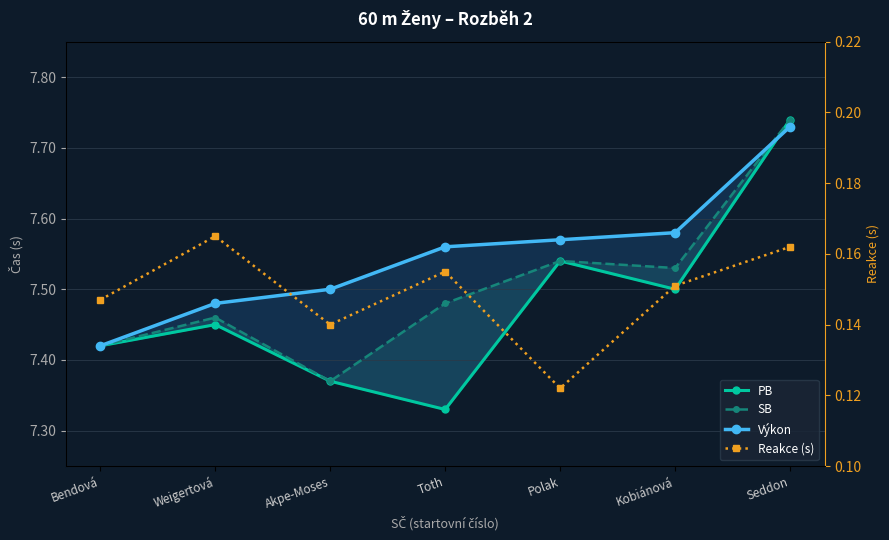

At which category does PB reach its first local valley?

Toth